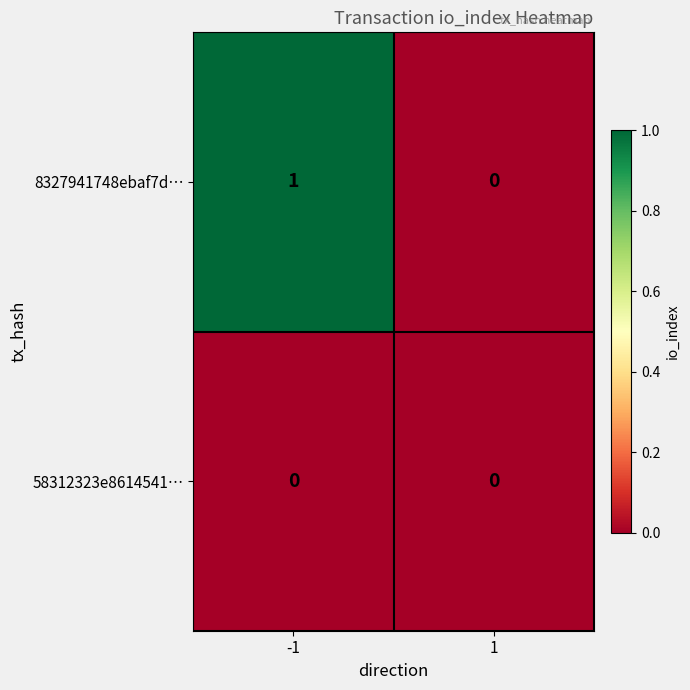

List the series in order of their peak value, highest first.

8327941748ebaf7d…, 58312323e8614541…